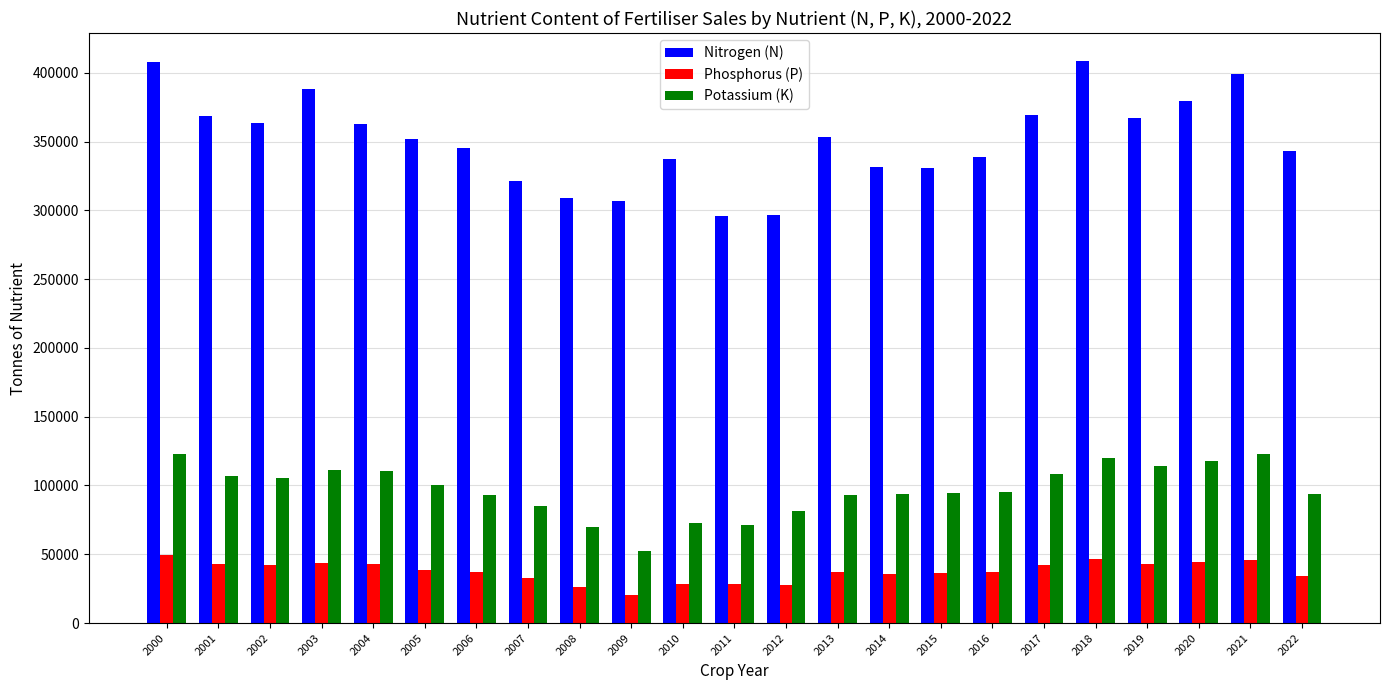

What is the lowest value of the Phosphorus (P) series?

20231